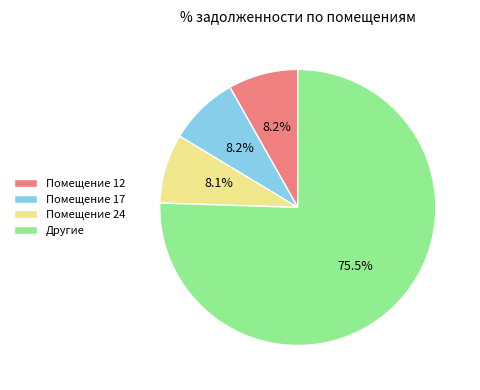

How many segments does this pie chart have?

4